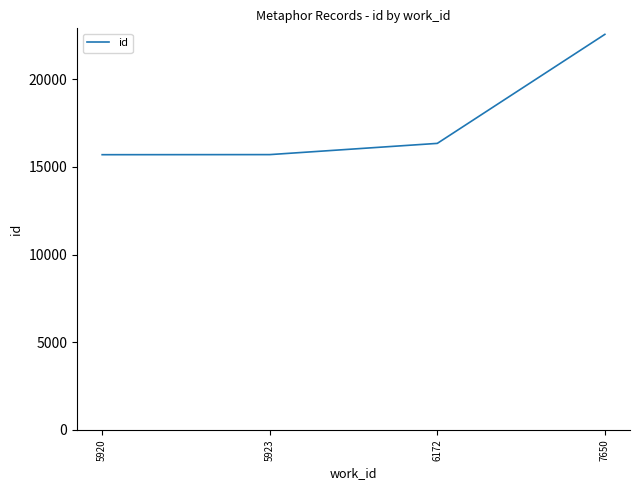

Between 5920 and 7650, which is larger?

7650